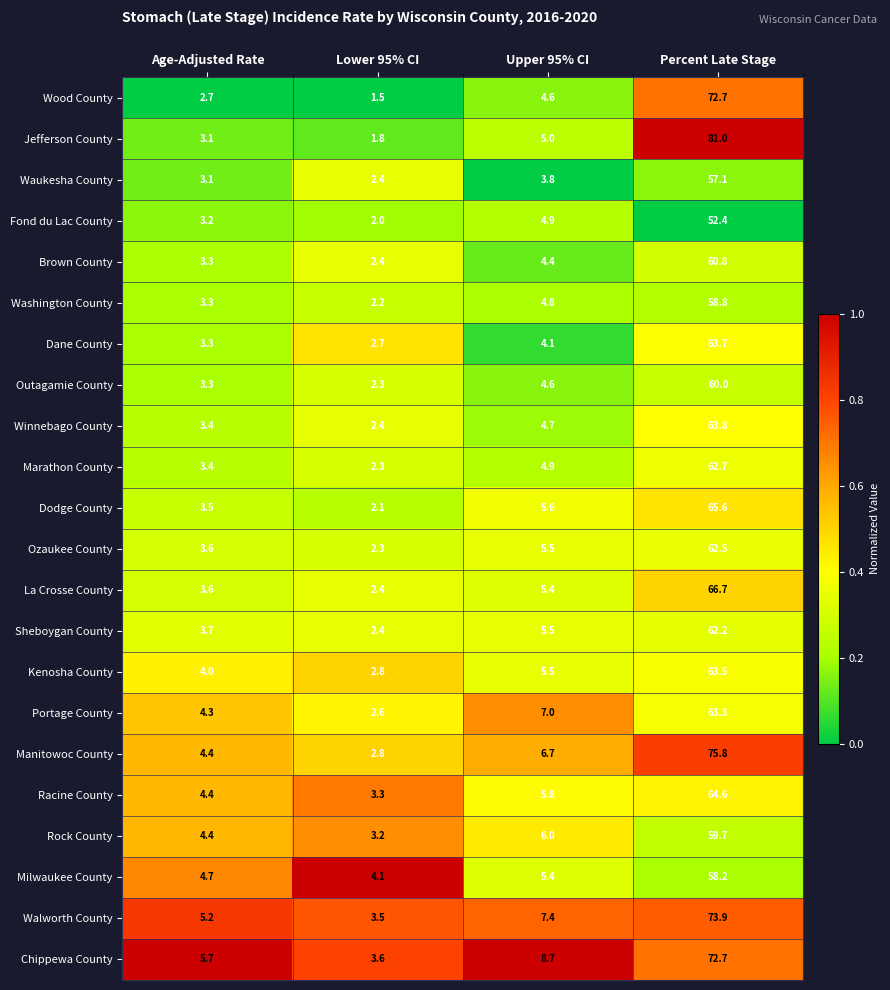

Which label corresponds to the largest value in the chart?

Percent Late Stage